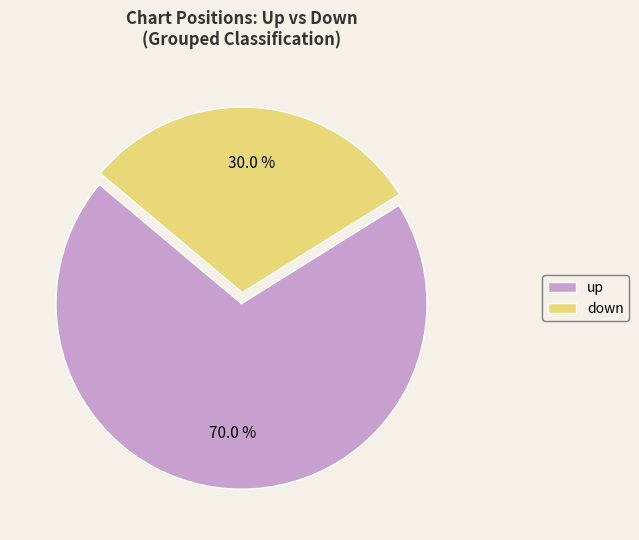

Count the number of slices in the pie.

2